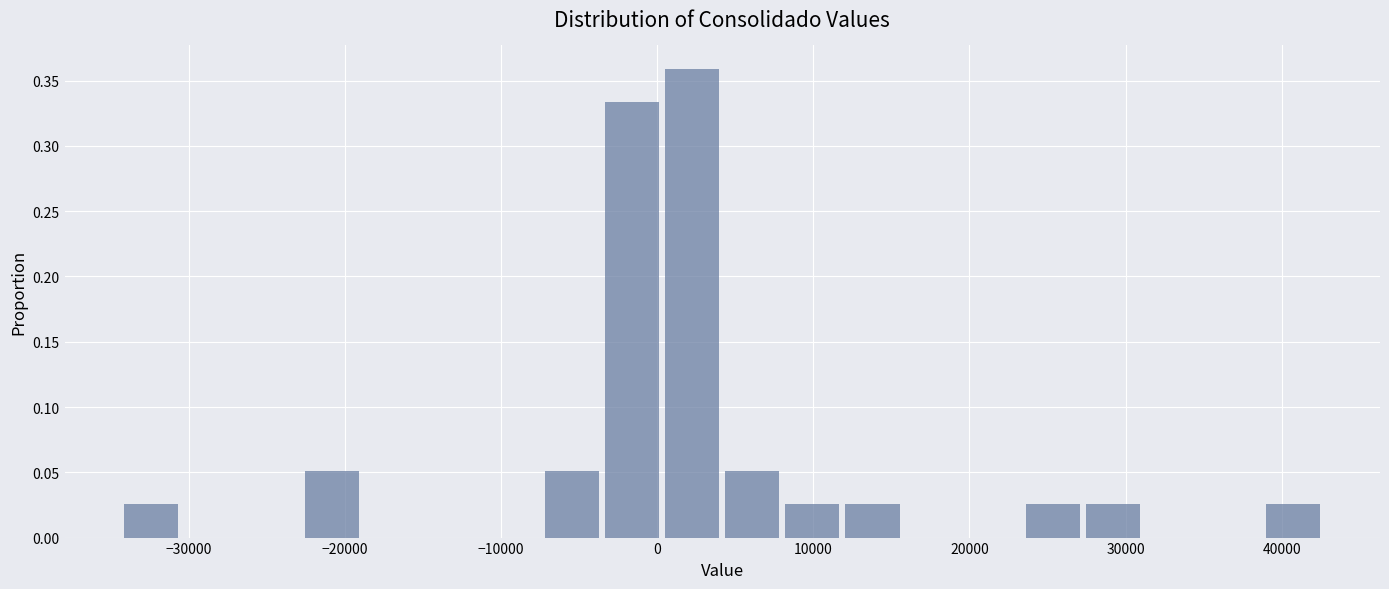

Around what value on the x-axis is the tallest bar? Give the approximate position of its centre, as read against the axis.

2000